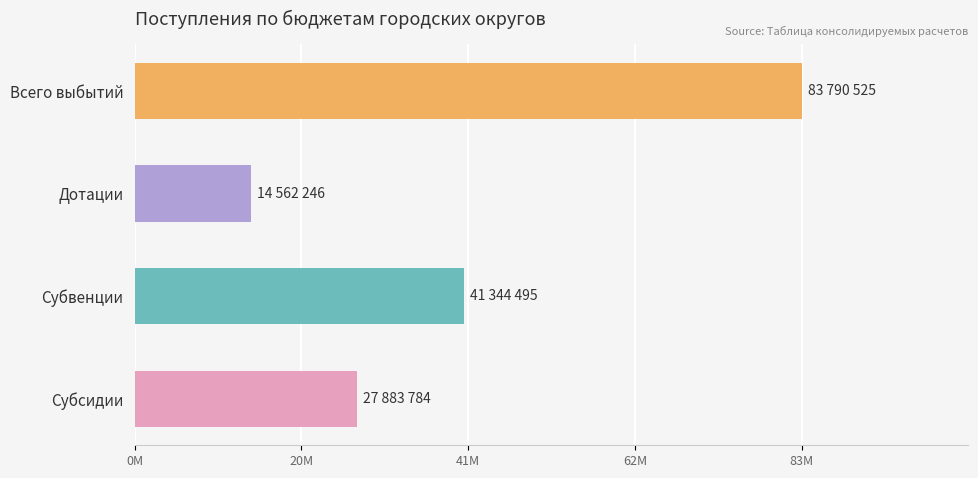

Does the chart contain any negative values?

No